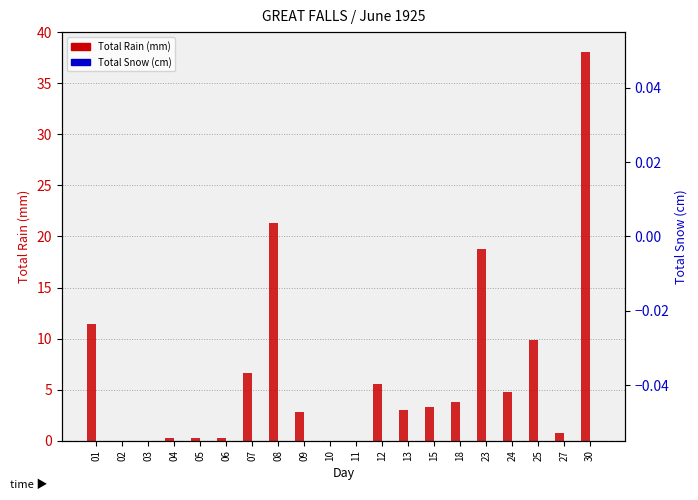

At how many categories does at least one series exceed 14?

3